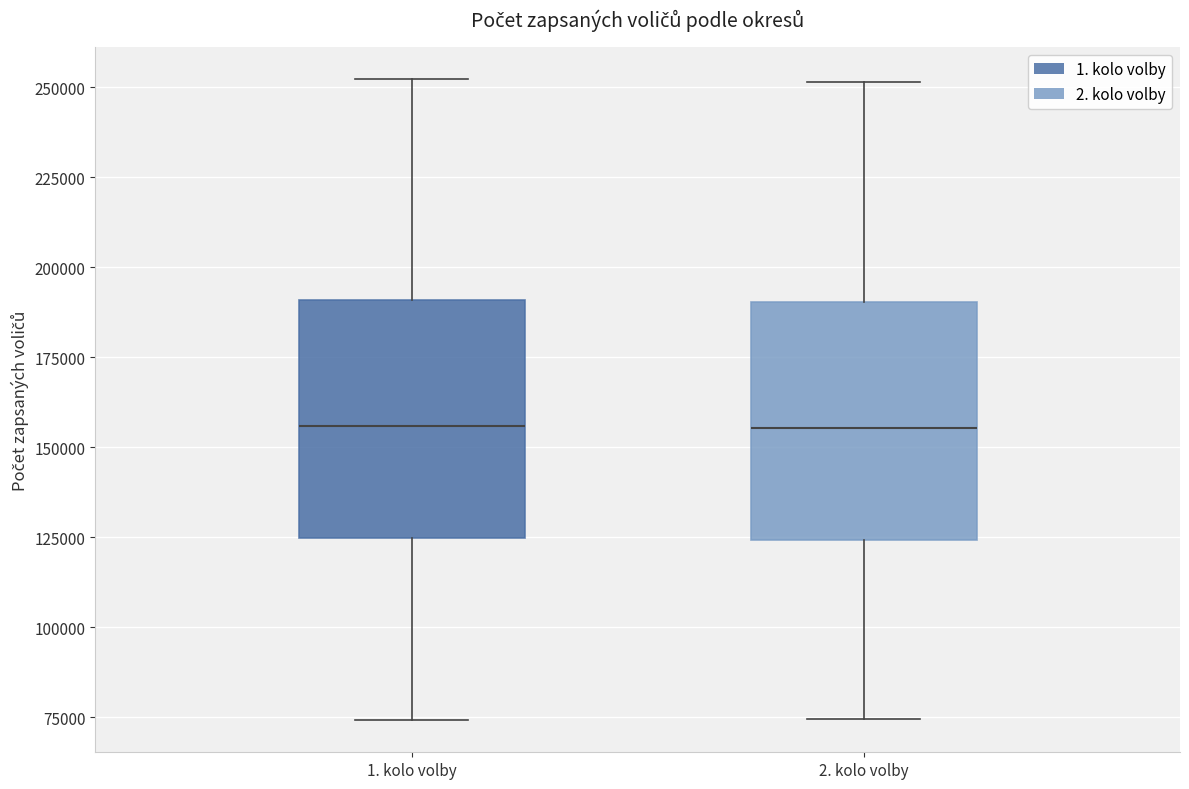

Where does the upper whisker of the box for 1. kolo volby end on the y-axis? The values are not printed on the chart, so give them approximately, as read against the axis.

250000